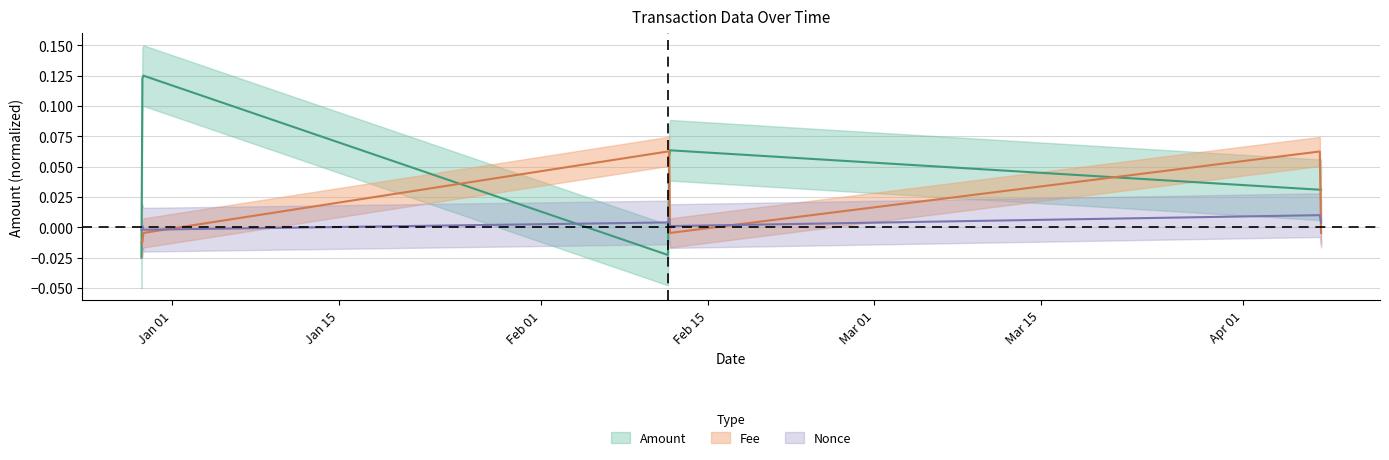

How many values in Nonce are above zero?

6